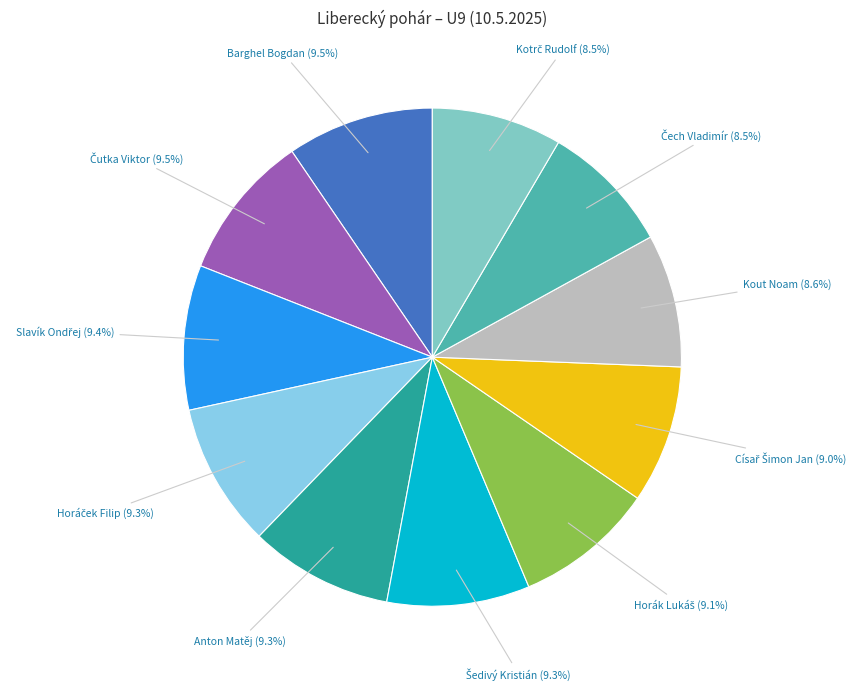

Rank the categories by value from lowest to highest.

Kotrč Rudolf, Čech Vladimír, Kout Noam, Císař Šimon Jan, Horák Lukáš, Šedivý Kristián, Anton Matěj, Horáček Filip, Slavík Ondřej, Čutka Viktor, Barghel Bogdan